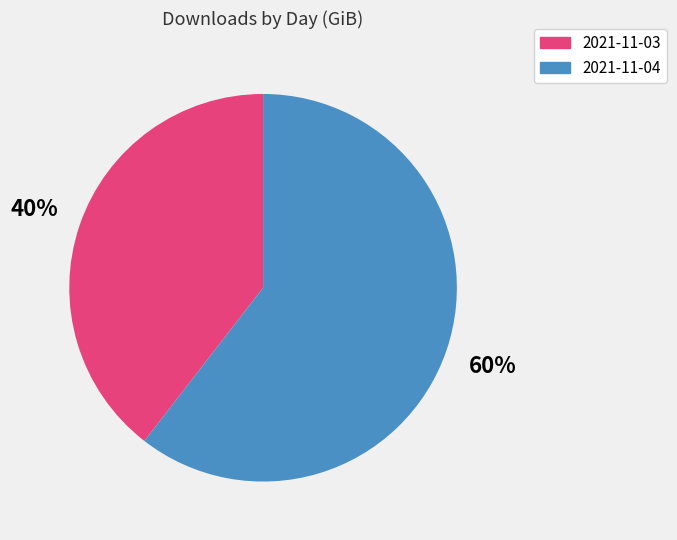

To the nearest percent, what portion does 2021-11-04 represent?

60%